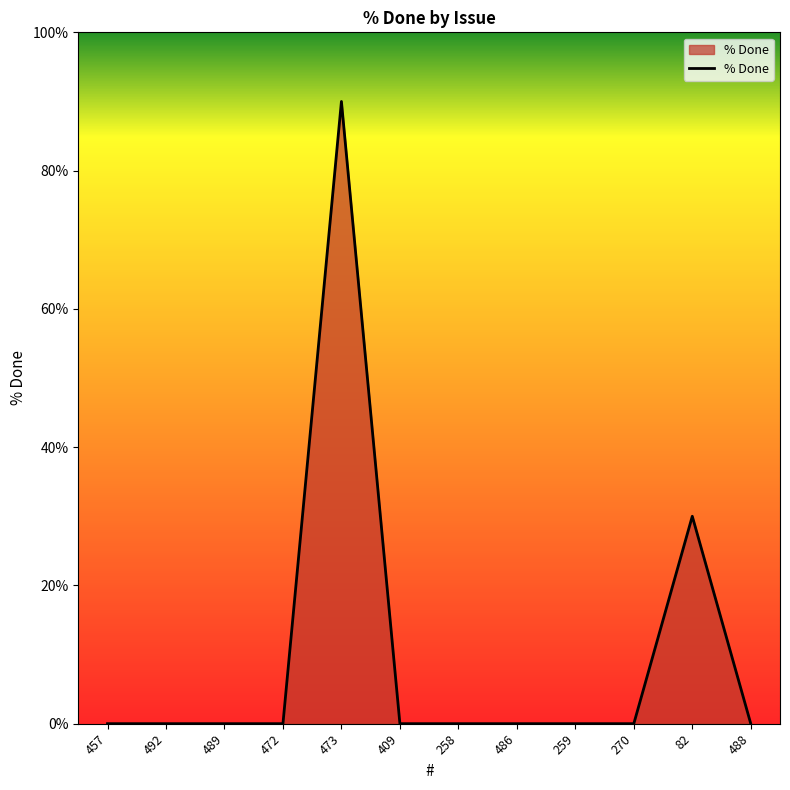

Where is the data nearest to the value 45?

82